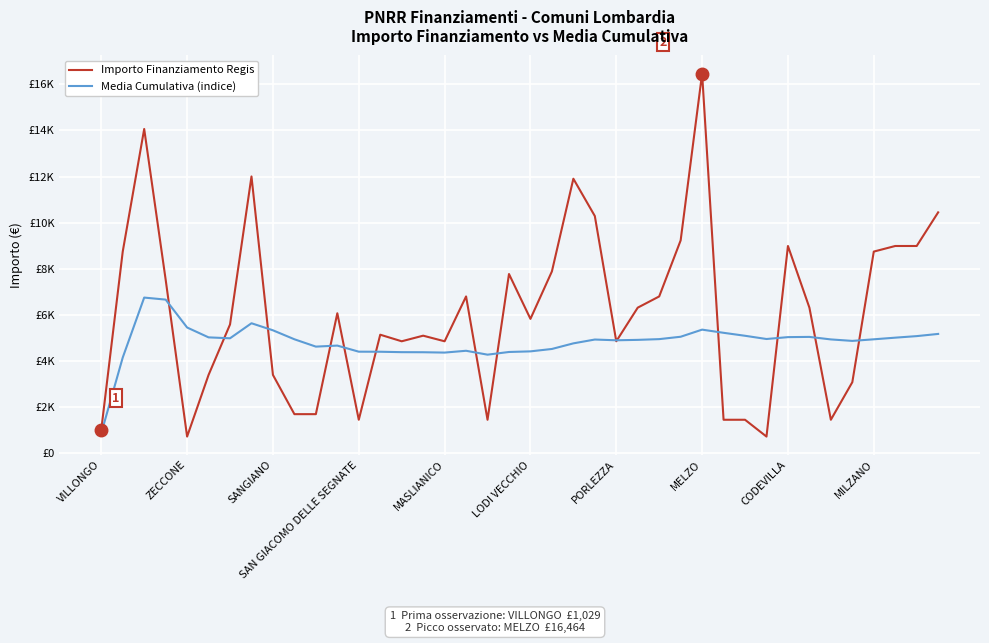

Does the chart have visible grid lines?

Yes